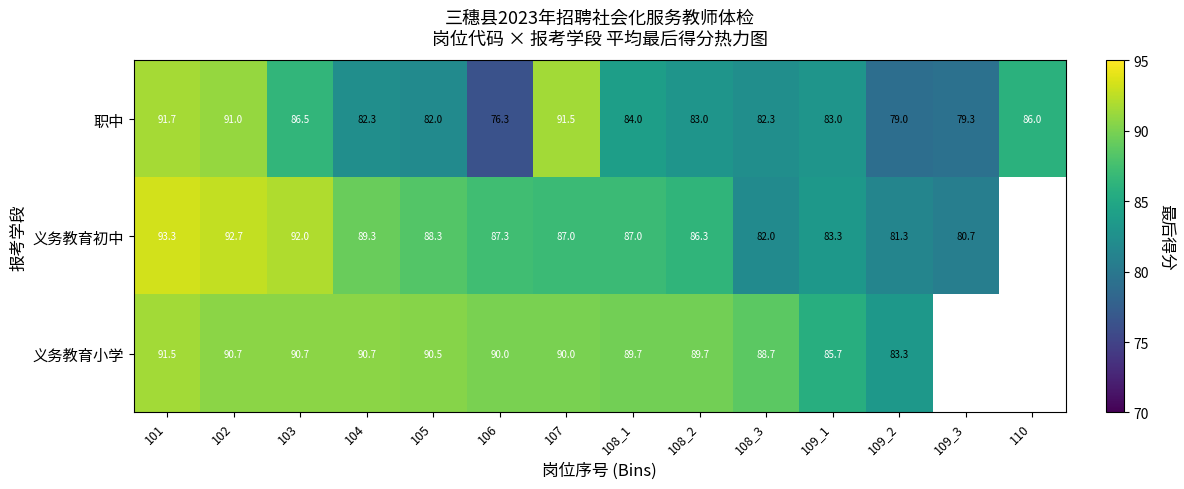

Is the value of 义务教育小学 at 107 greater than the value of 义务教育初中 at 108_1?

Yes